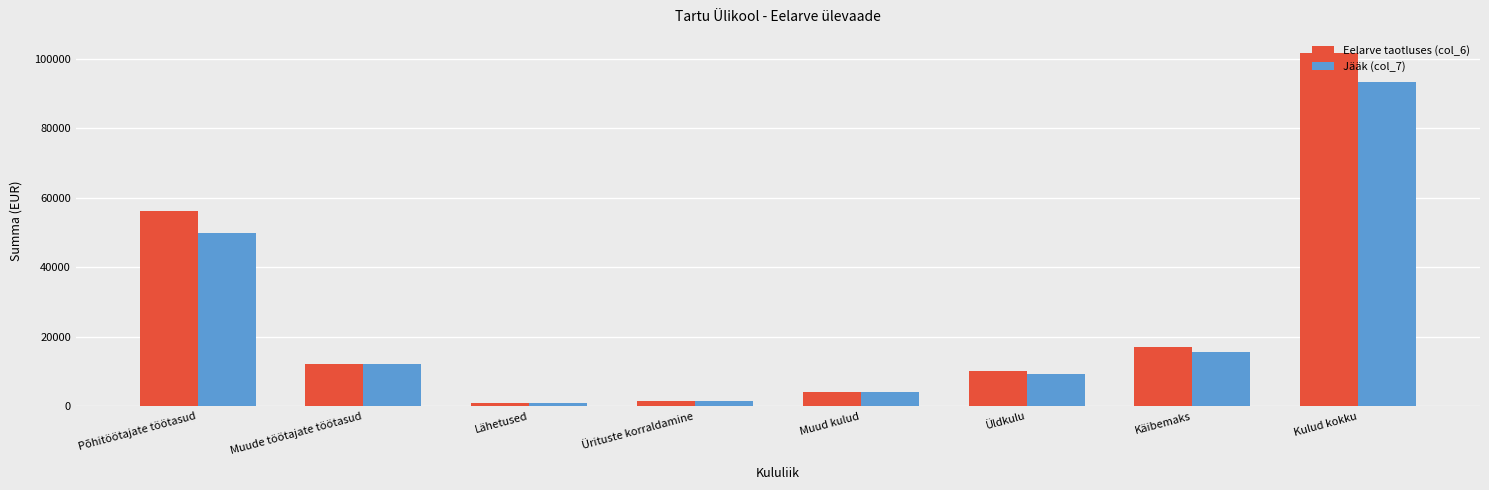

What is the value of the Eelarve taotluses (col_6) bar at the 2nd from the left?

12042.0